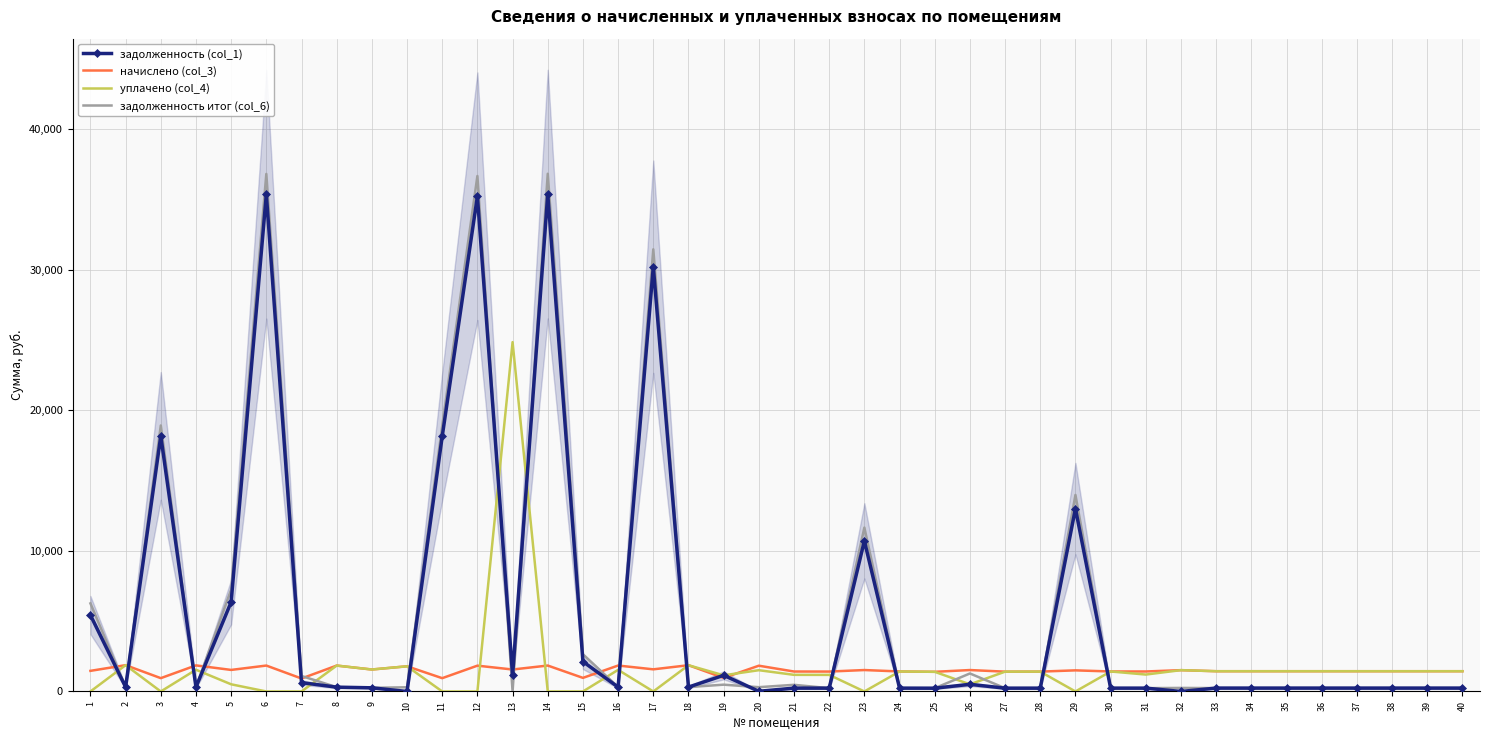

How many lines are shown in the chart?

4